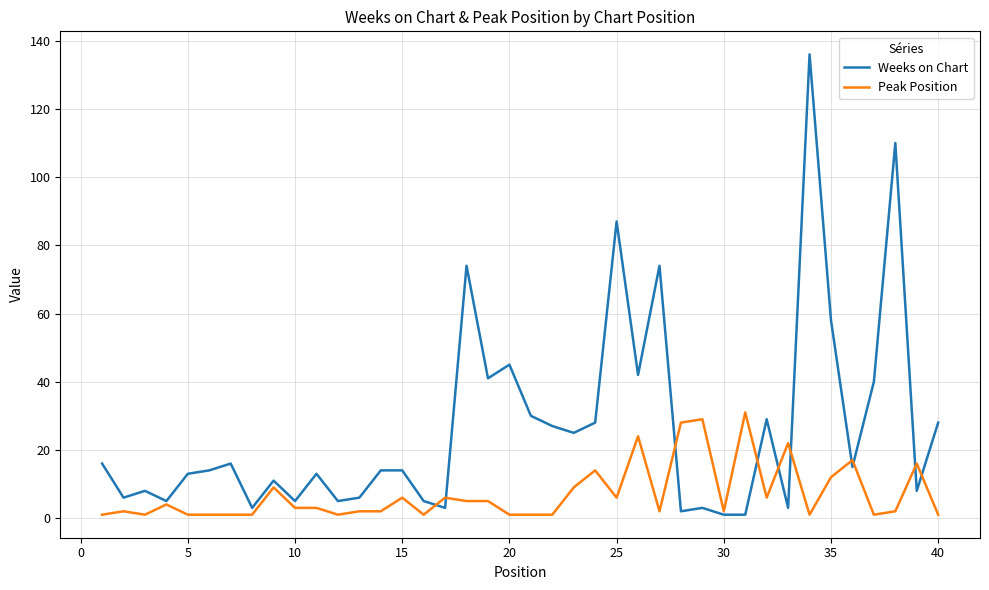

What is the difference between the maximum and minimum values in the Weeks on Chart series?

135